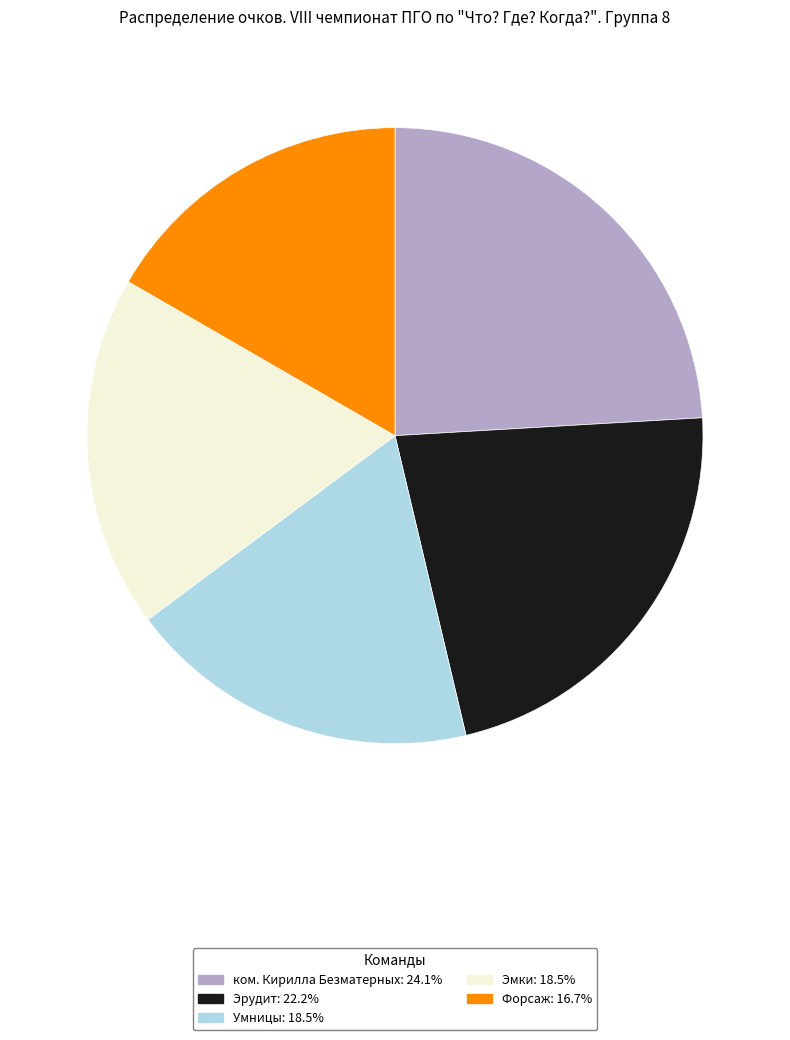

Which has a higher value, ком. Кирилла Безматерных or Эрудит?

ком. Кирилла Безматерных